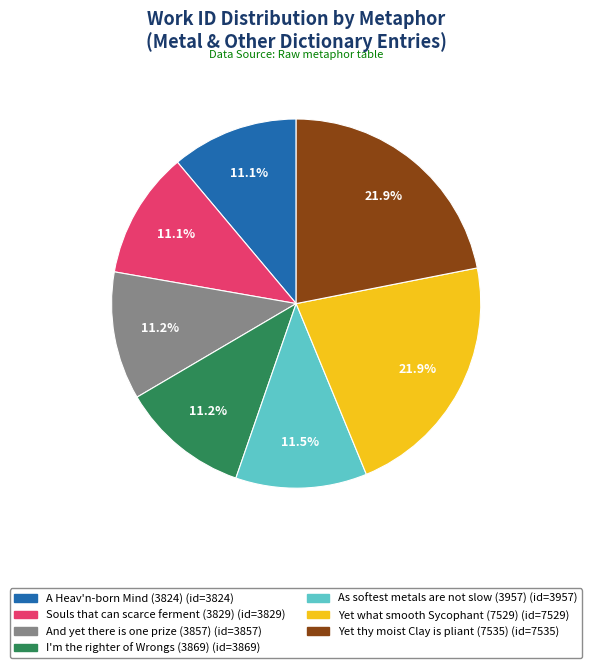

To the nearest percent, what portion does Yet what smooth Sycophant (7529) represent?

22%